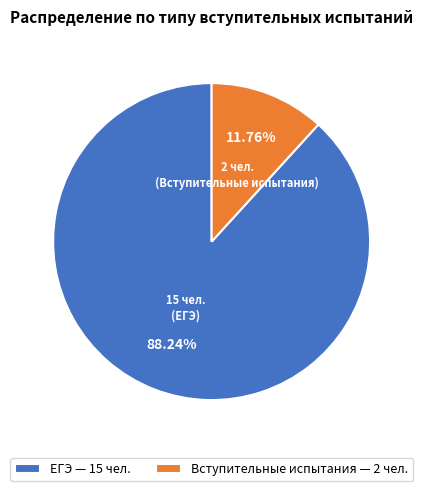

To the nearest percent, what portion does Вступительные испытания represent?

12%